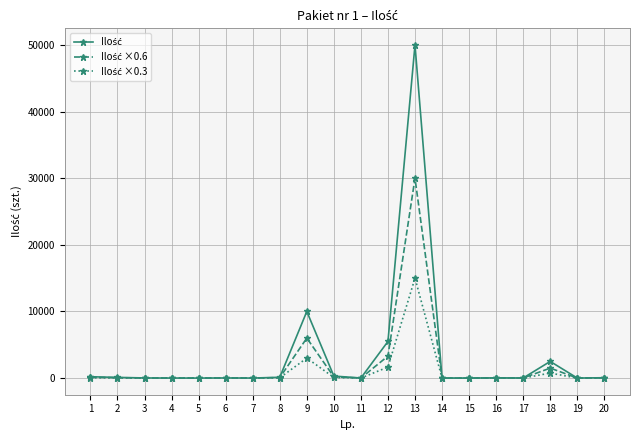

What is the maximum value shown in the chart?

50000.0